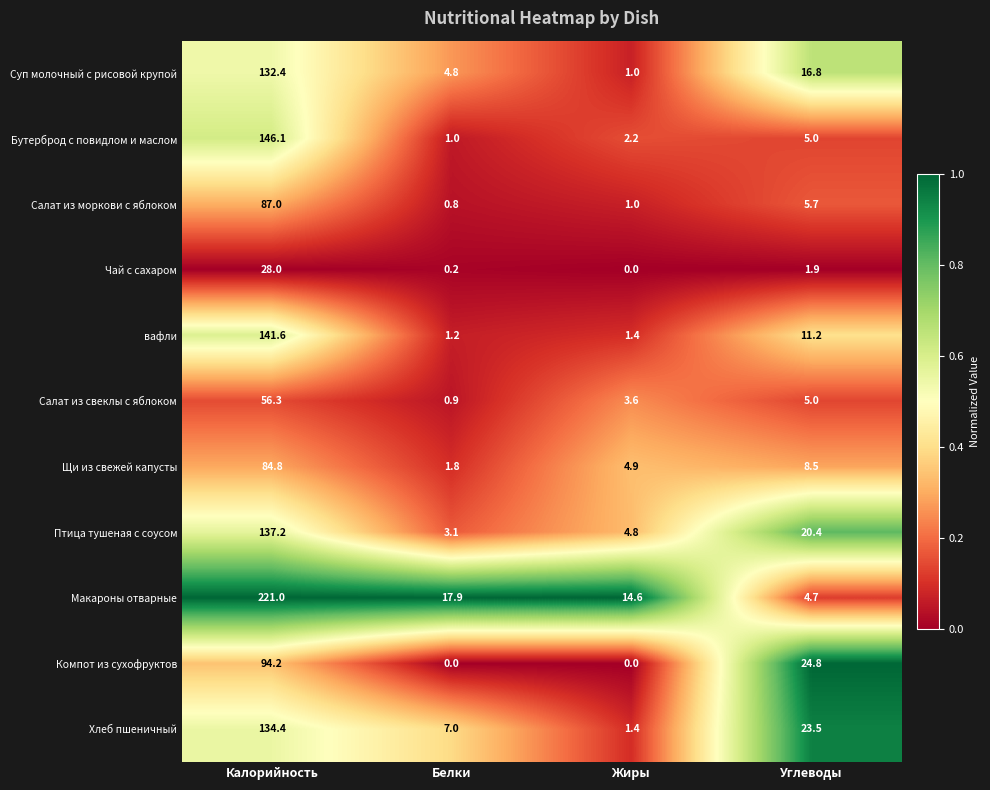

The value of Макароны отварные at Белки is 24.9. True or false?

False